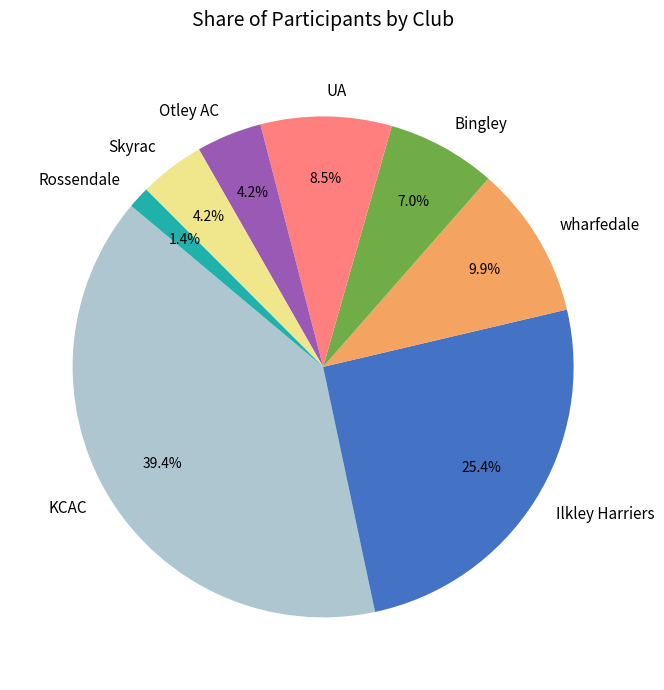

What is the ratio of the value at Ilkley Harriers to the value at UA?

3.0